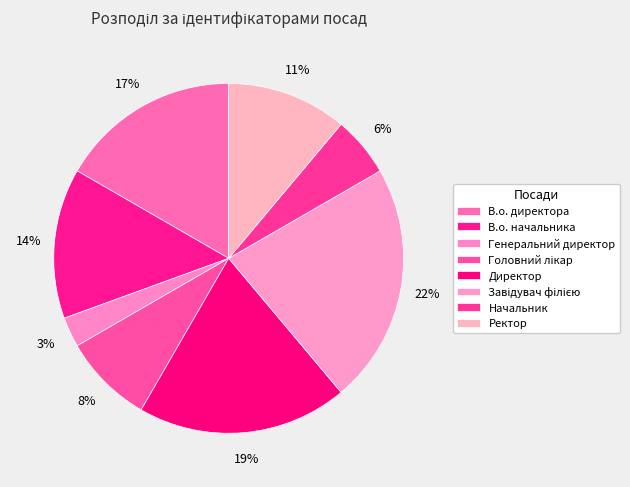

How many slices are in this pie chart?

8